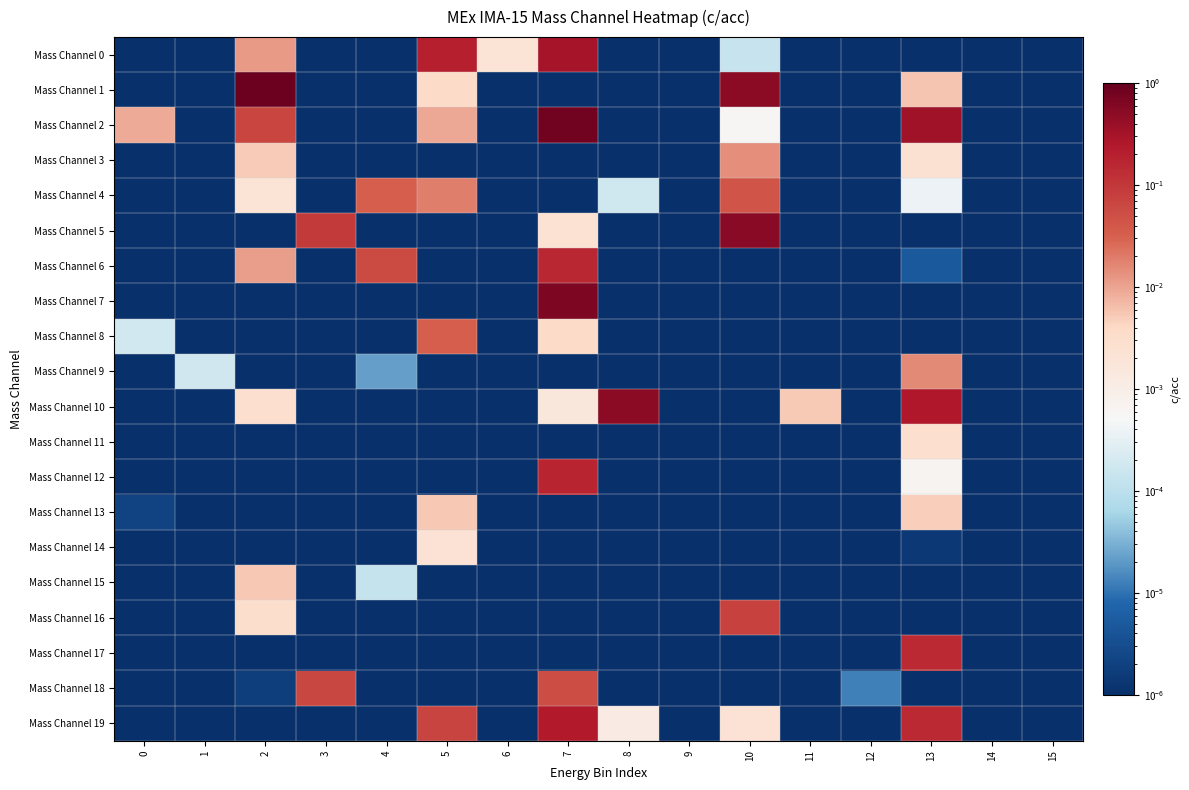

Reading left to right, what are all the values shown in this chart?

Mass Channel 0: 0=0.0	1=0.0	2=0.0	3=0.0	4=0.0	5=0.2	6=0.0	7=0.3	8=0.0	9=0.0	10=0.0	11=0.0	12=0.0	13=0.0	14=0.0	15=0.0
Mass Channel 1: 0=0.0	1=0.0	2=0.9	3=0.0	4=0.0	5=0.0	6=0.0	7=0.0	8=0.0	9=0.0	10=0.5	11=0.0	12=0.0	13=0.0	14=0.0	15=0.0
Mass Channel 2: 0=0.0	1=0.0	2=0.1	3=0.0	4=0.0	5=0.0	6=0.0	7=0.8	8=0.0	9=0.0	10=0.0	11=0.0	12=0.0	13=0.3	14=0.0	15=0.0
Mass Channel 3: 0=0.0	1=0.0	2=0.0	3=0.0	4=0.0	5=0.0	6=0.0	7=0.0	8=0.0	9=0.0	10=0.0	11=0.0	12=0.0	13=0.0	14=0.0	15=0.0
Mass Channel 4: 0=0.0	1=0.0	2=0.0	3=0.0	4=0.0	5=0.0	6=0.0	7=0.0	8=0.0	9=0.0	10=0.0	11=0.0	12=0.0	13=0.0	14=0.0	15=0.0
Mass Channel 5: 0=0.0	1=0.0	2=0.0	3=0.1	4=0.0	5=0.0	6=0.0	7=0.0	8=0.0	9=0.0	10=0.5	11=0.0	12=0.0	13=0.0	14=0.0	15=0.0
Mass Channel 6: 0=0.0	1=0.0	2=0.0	3=0.0	4=0.1	5=0.0	6=0.0	7=0.2	8=0.0	9=0.0	10=0.0	11=0.0	12=0.0	13=0.0	14=0.0	15=0.0
Mass Channel 7: 0=0.0	1=0.0	2=0.0	3=0.0	4=0.0	5=0.0	6=0.0	7=0.7	8=0.0	9=0.0	10=0.0	11=0.0	12=0.0	13=0.0	14=0.0	15=0.0
Mass Channel 8: 0=0.0	1=0.0	2=0.0	3=0.0	4=0.0	5=0.0	6=0.0	7=0.0	8=0.0	9=0.0	10=0.0	11=0.0	12=0.0	13=0.0	14=0.0	15=0.0
Mass Channel 9: 0=0.0	1=0.0	2=0.0	3=0.0	4=0.0	5=0.0	6=0.0	7=0.0	8=0.0	9=0.0	10=0.0	11=0.0	12=0.0	13=0.0	14=0.0	15=0.0
Mass Channel 10: 0=0.0	1=0.0	2=0.0	3=0.0	4=0.0	5=0.0	6=0.0	7=0.0	8=0.5	9=0.0	10=0.0	11=0.0	12=0.0	13=0.2	14=0.0	15=0.0
Mass Channel 11: 0=0.0	1=0.0	2=0.0	3=0.0	4=0.0	5=0.0	6=0.0	7=0.0	8=0.0	9=0.0	10=0.0	11=0.0	12=0.0	13=0.0	14=0.0	15=0.0
Mass Channel 12: 0=0.0	1=0.0	2=0.0	3=0.0	4=0.0	5=0.0	6=0.0	7=0.2	8=0.0	9=0.0	10=0.0	11=0.0	12=0.0	13=0.0	14=0.0	15=0.0
Mass Channel 13: 0=0.0	1=0.0	2=0.0	3=0.0	4=0.0	5=0.0	6=0.0	7=0.0	8=0.0	9=0.0	10=0.0	11=0.0	12=0.0	13=0.0	14=0.0	15=0.0
Mass Channel 14: 0=0.0	1=0.0	2=0.0	3=0.0	4=0.0	5=0.0	6=0.0	7=0.0	8=0.0	9=0.0	10=0.0	11=0.0	12=0.0	13=0.0	14=0.0	15=0.0
Mass Channel 15: 0=0.0	1=0.0	2=0.0	3=0.0	4=0.0	5=0.0	6=0.0	7=0.0	8=0.0	9=0.0	10=0.0	11=0.0	12=0.0	13=0.0	14=0.0	15=0.0
Mass Channel 16: 0=0.0	1=0.0	2=0.0	3=0.0	4=0.0	5=0.0	6=0.0	7=0.0	8=0.0	9=0.0	10=0.1	11=0.0	12=0.0	13=0.0	14=0.0	15=0.0
Mass Channel 17: 0=0.0	1=0.0	2=0.0	3=0.0	4=0.0	5=0.0	6=0.0	7=0.0	8=0.0	9=0.0	10=0.0	11=0.0	12=0.0	13=0.1	14=0.0	15=0.0
Mass Channel 18: 0=0.0	1=0.0	2=0.0	3=0.1	4=0.0	5=0.0	6=0.0	7=0.1	8=0.0	9=0.0	10=0.0	11=0.0	12=0.0	13=0.0	14=0.0	15=0.0
Mass Channel 19: 0=0.0	1=0.0	2=0.0	3=0.0	4=0.0	5=0.1	6=0.0	7=0.2	8=0.0	9=0.0	10=0.0	11=0.0	12=0.0	13=0.1	14=0.0	15=0.0